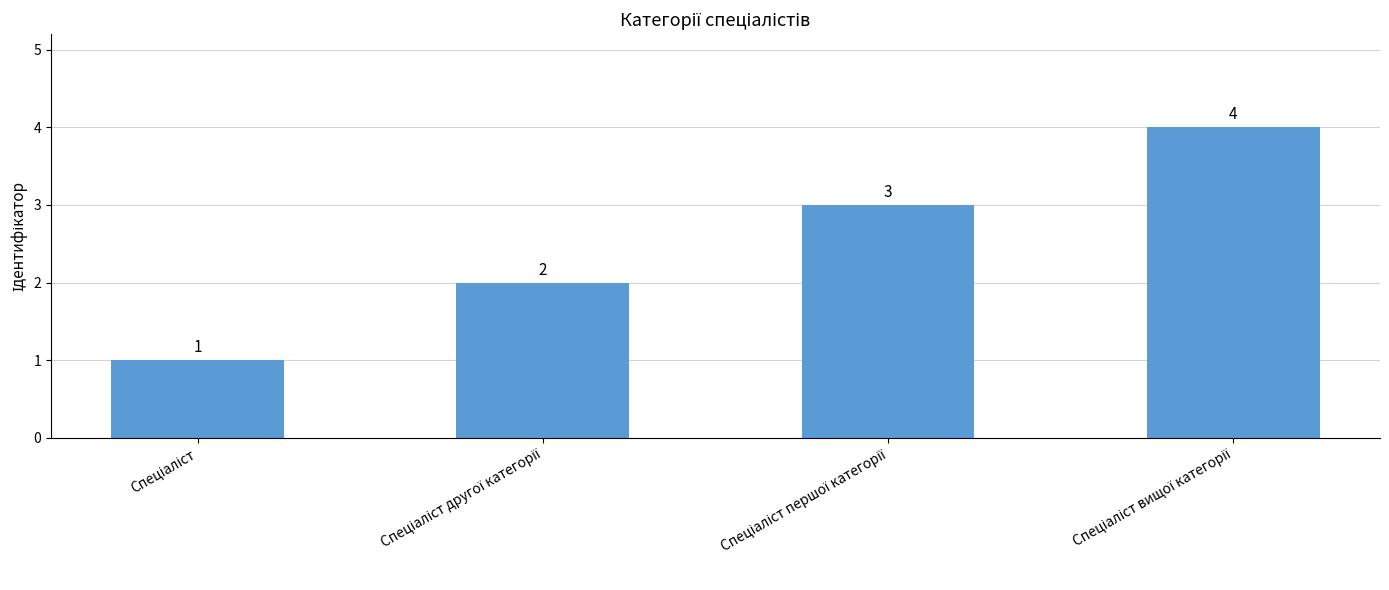

Count the values in the range 2 to 4.

3